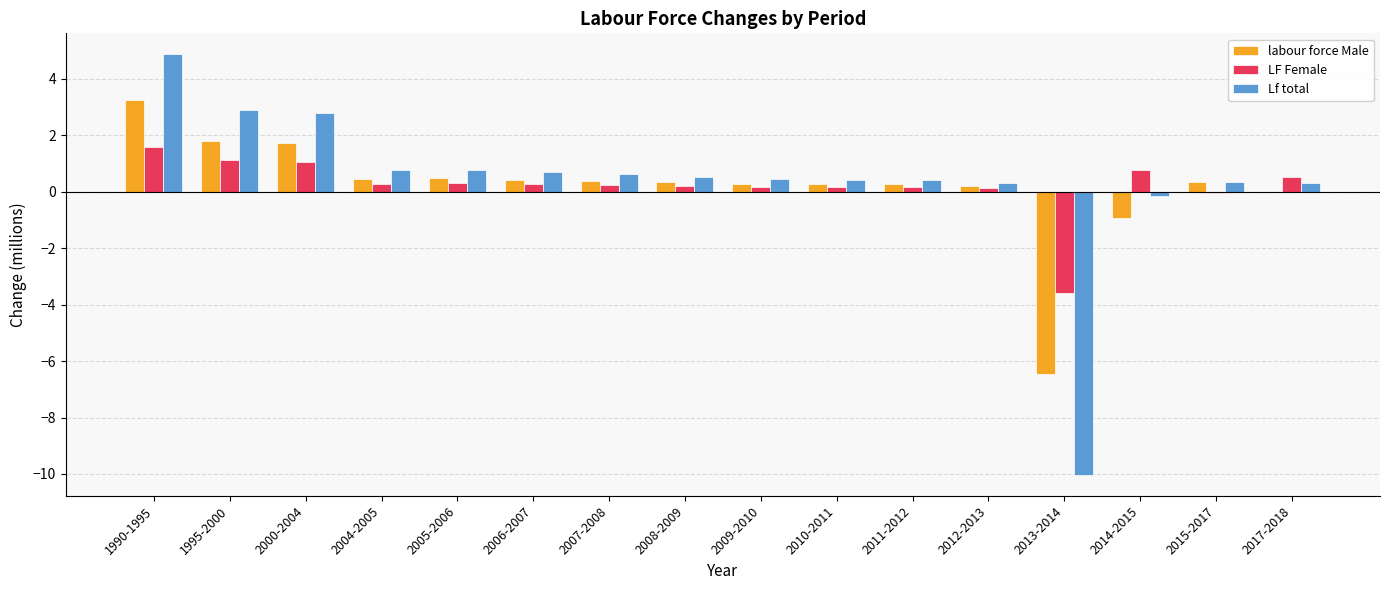

Is the value of Lf total at 2013-2014 greater than the value of LF Female at 2017-2018?

No